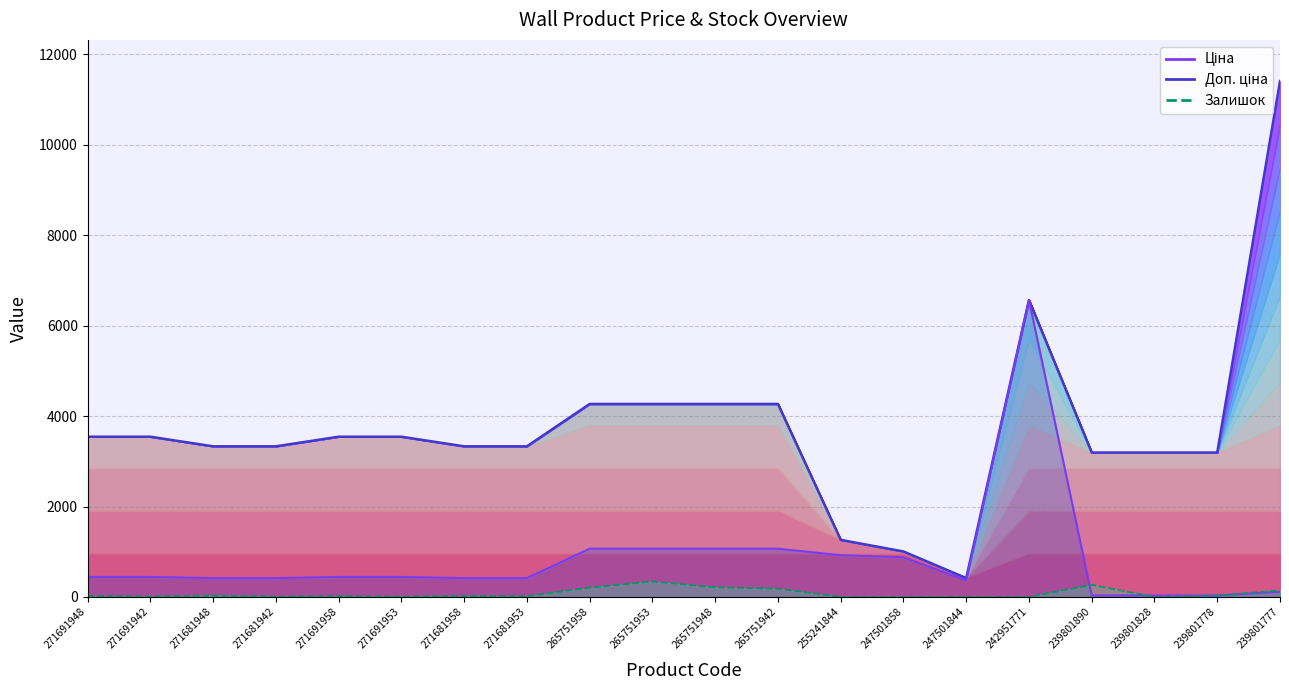

True or false: Ціна line has more than 2 points higher than both neighbors.

False